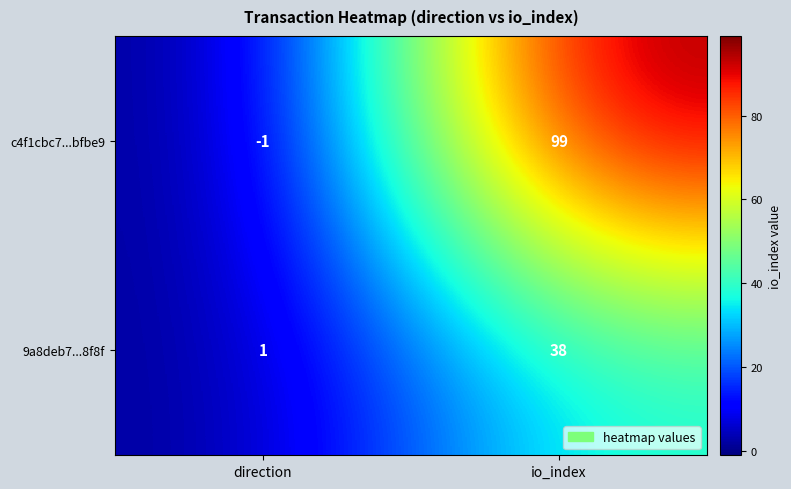

Where is c4f1cbc7...bfbe9 nearest to the value 49?

direction